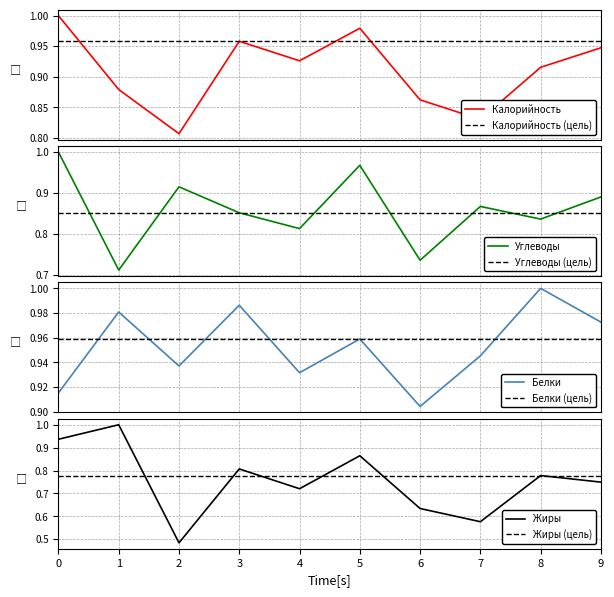

How many intersections are there between Углеводы and Белки?

3